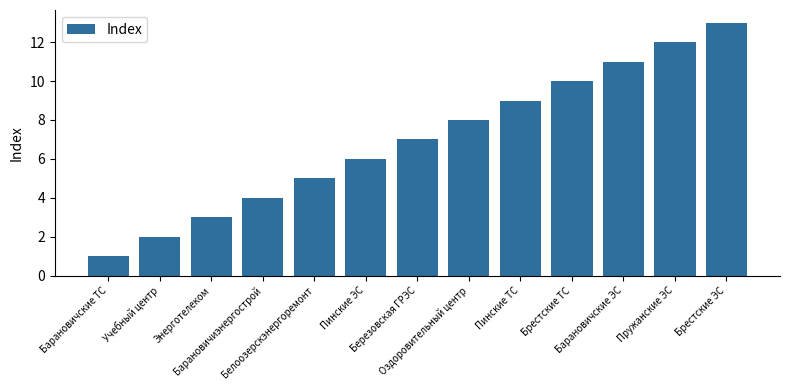

Approximately how many times larger is the value at Березовская ГРЭС compared to Энерготелеком?

2.3